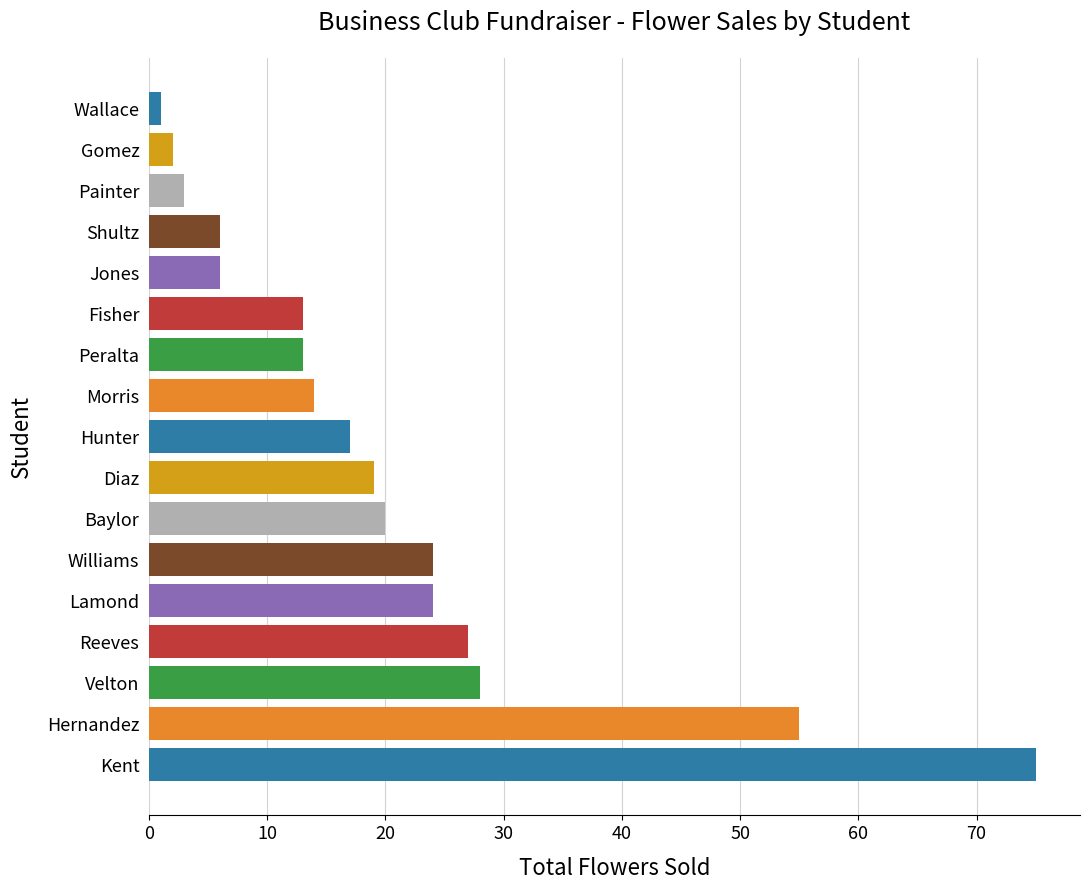

Does the chart contain any negative values?

No